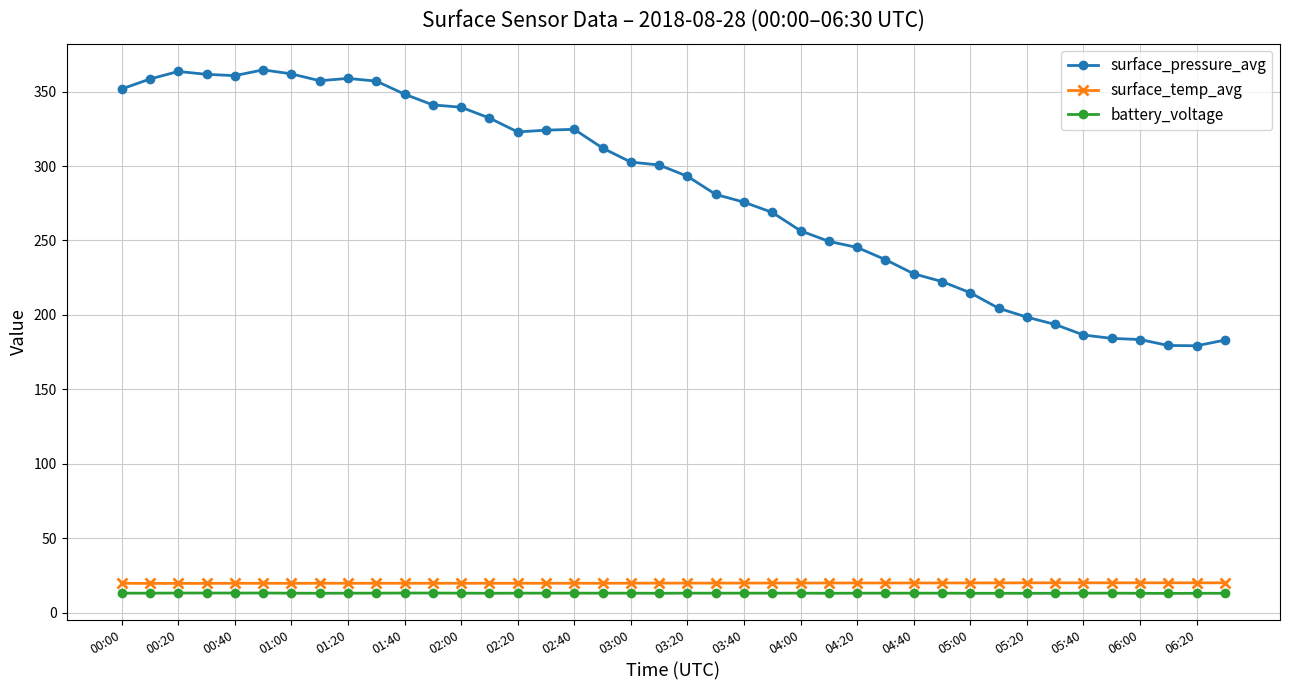

Is this an area chart (filled region under the line)?

No